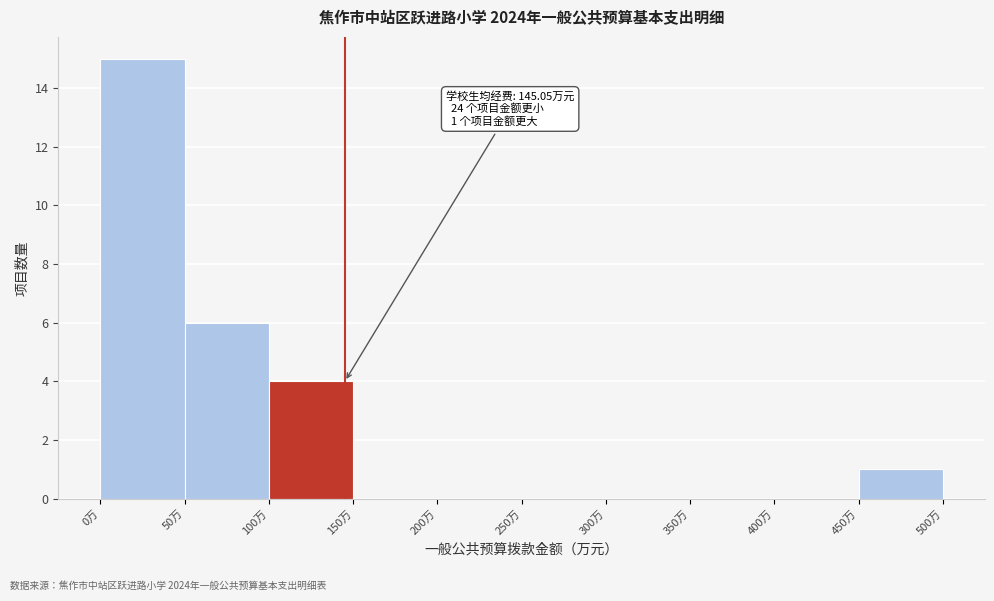

Over which range of the x-axis is the bar tallest?

0 to 50